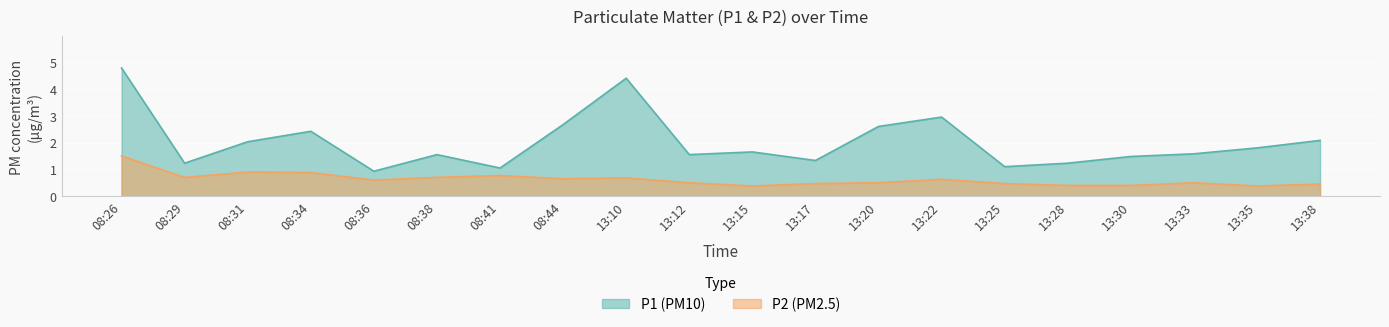

What is the average value of the P1 series?

2.0